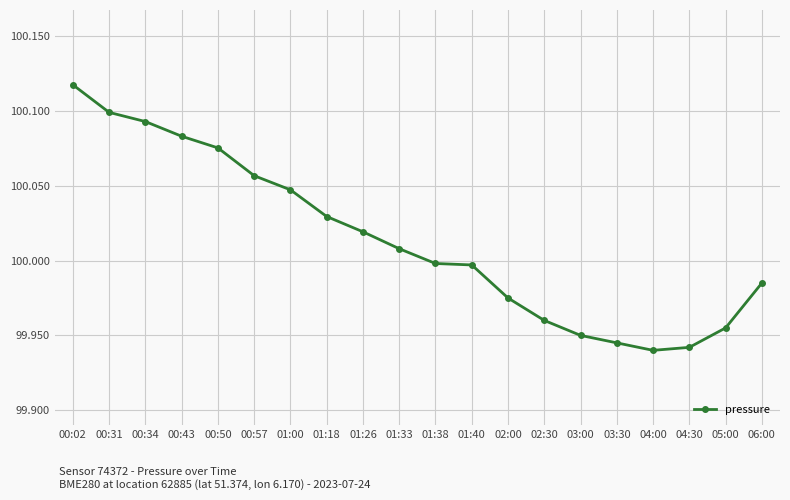

Where does the data first go above 100007?

00:02